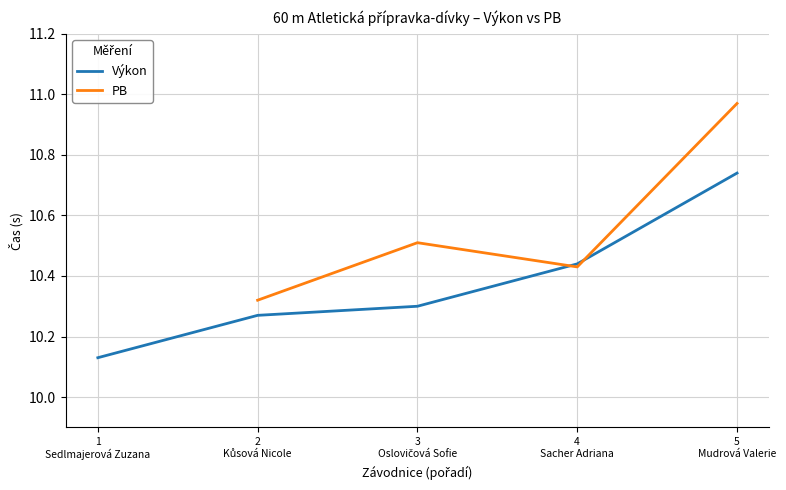

After their last crossing, which series has the higher values: PB or Výkon?

PB